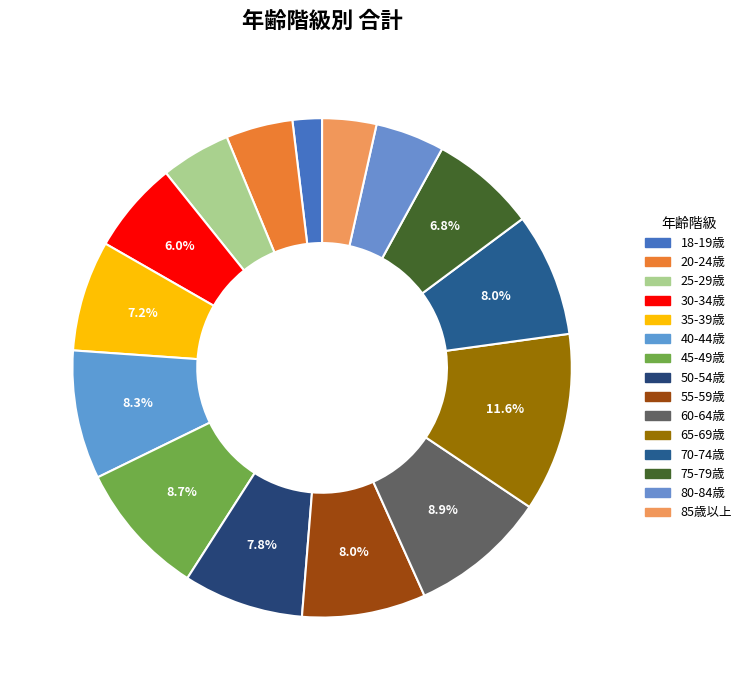

To the nearest percent, what percentage of the pie is 50-54歳?

8%